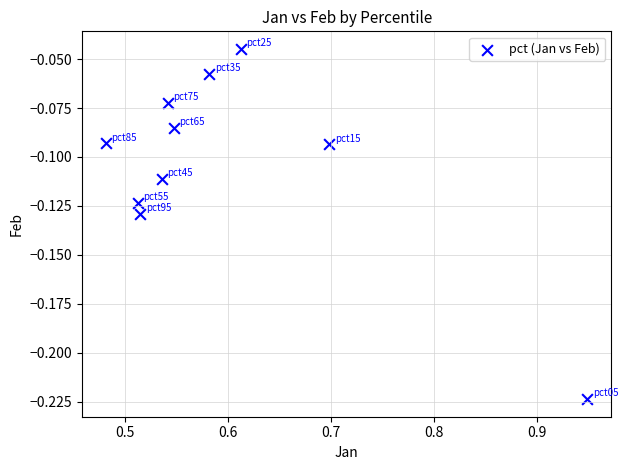

What is the average X value?

0.6